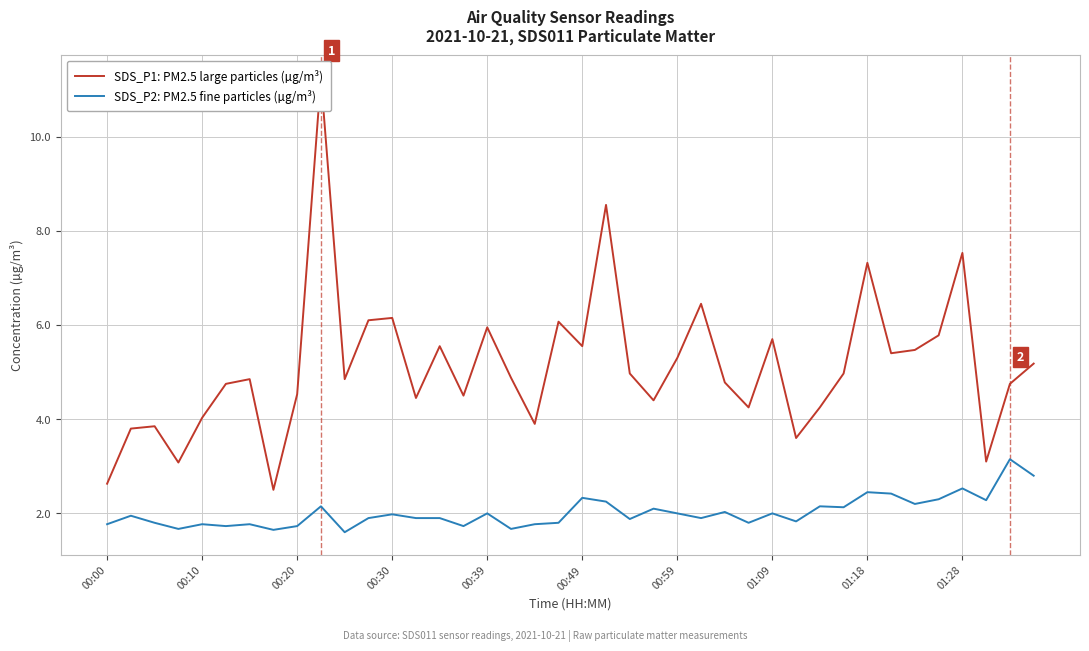

The value of SDS_P2: PM2.5 fine particles (µg/m³) at 00:59 is 0.6. True or false?

False